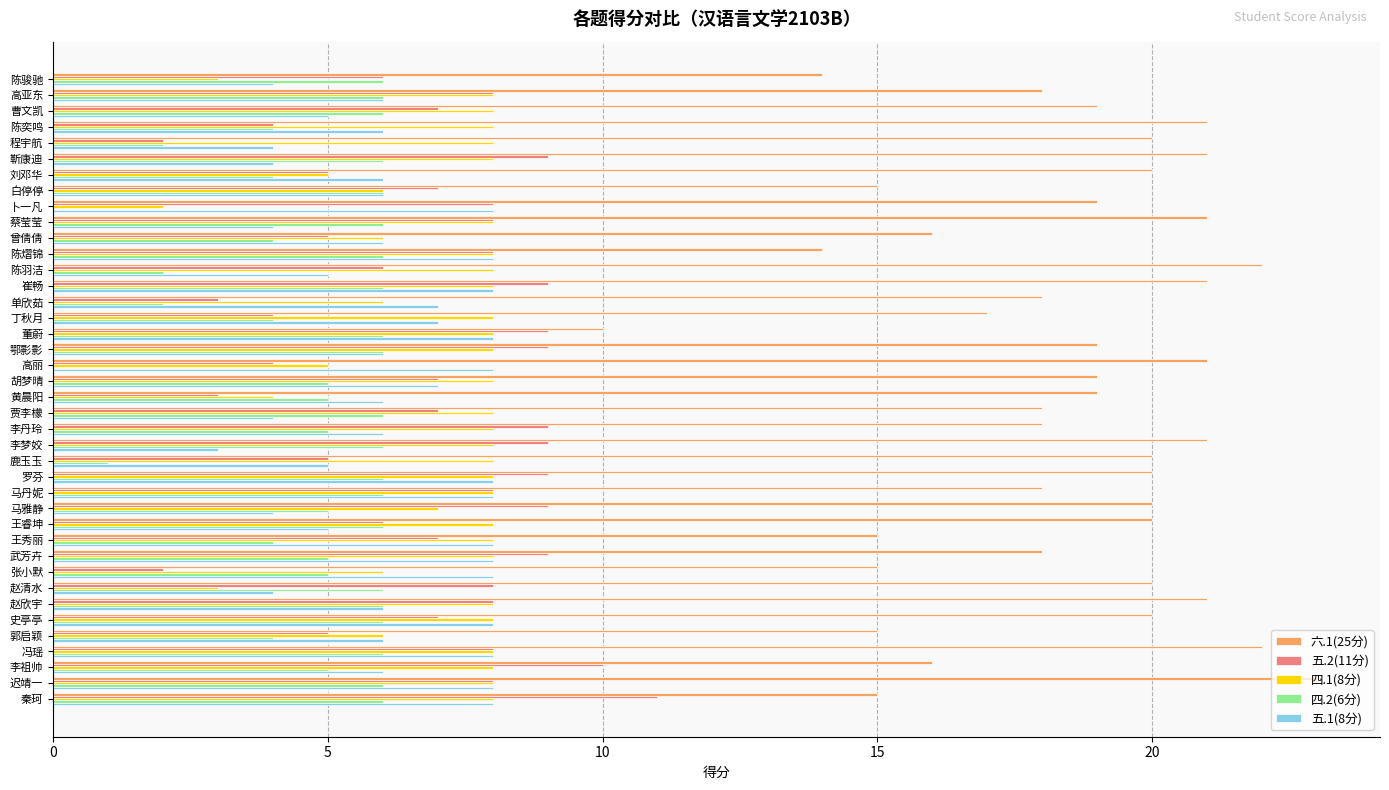

Which series has the largest total across all categories?

六.1(25分)